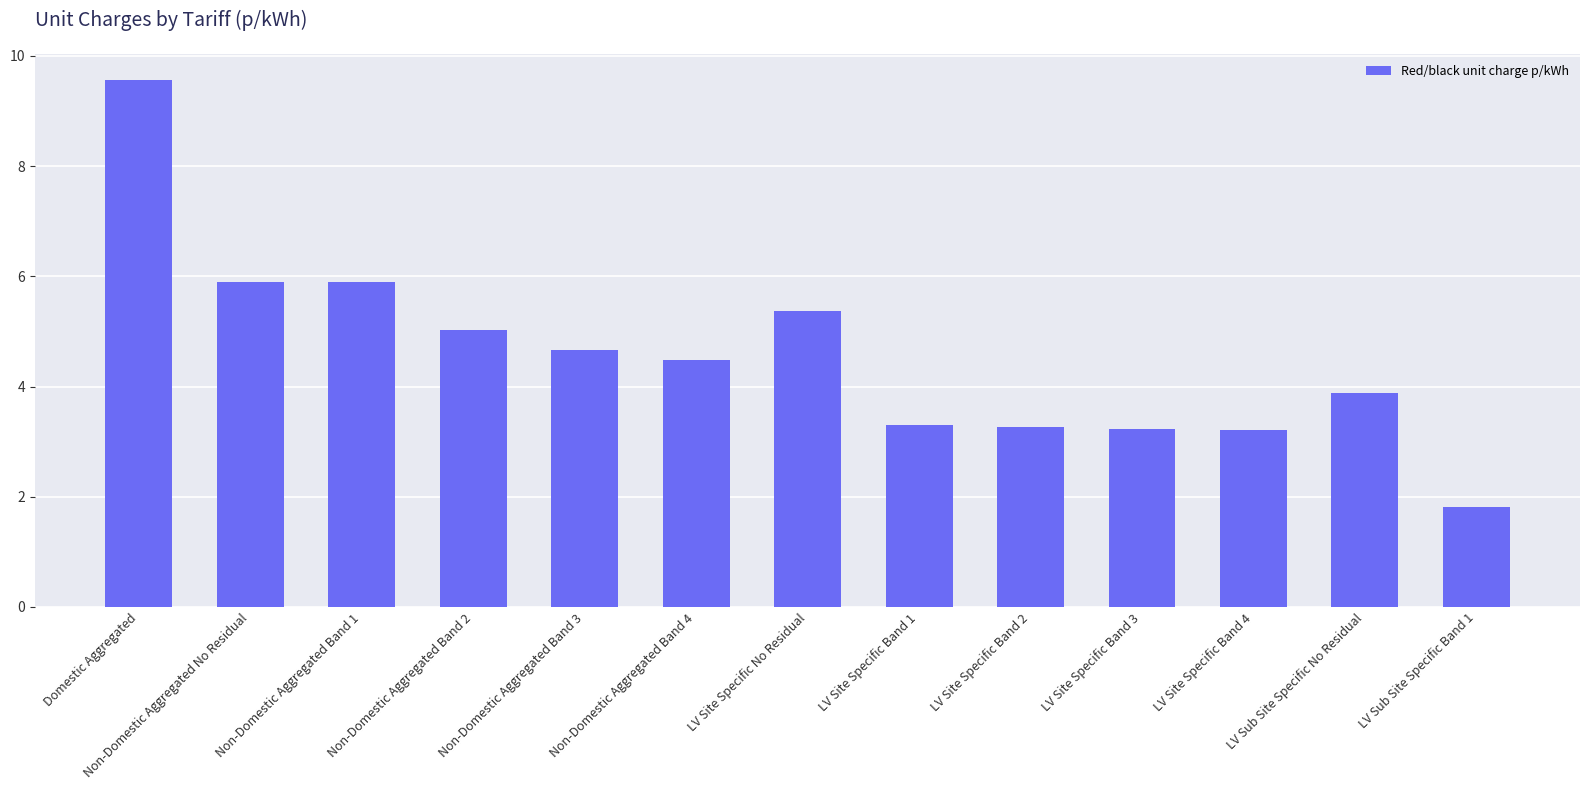

Is it true that the value at LV Site Specific Band 4 is 4.5?

False